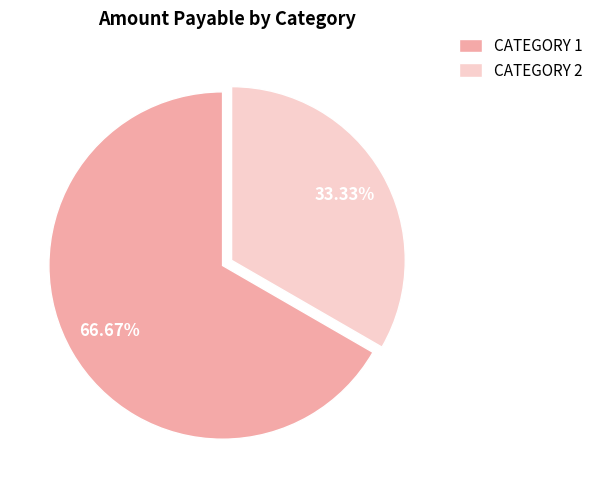

Between CATEGORY 2 and CATEGORY 1, which is larger?

CATEGORY 1